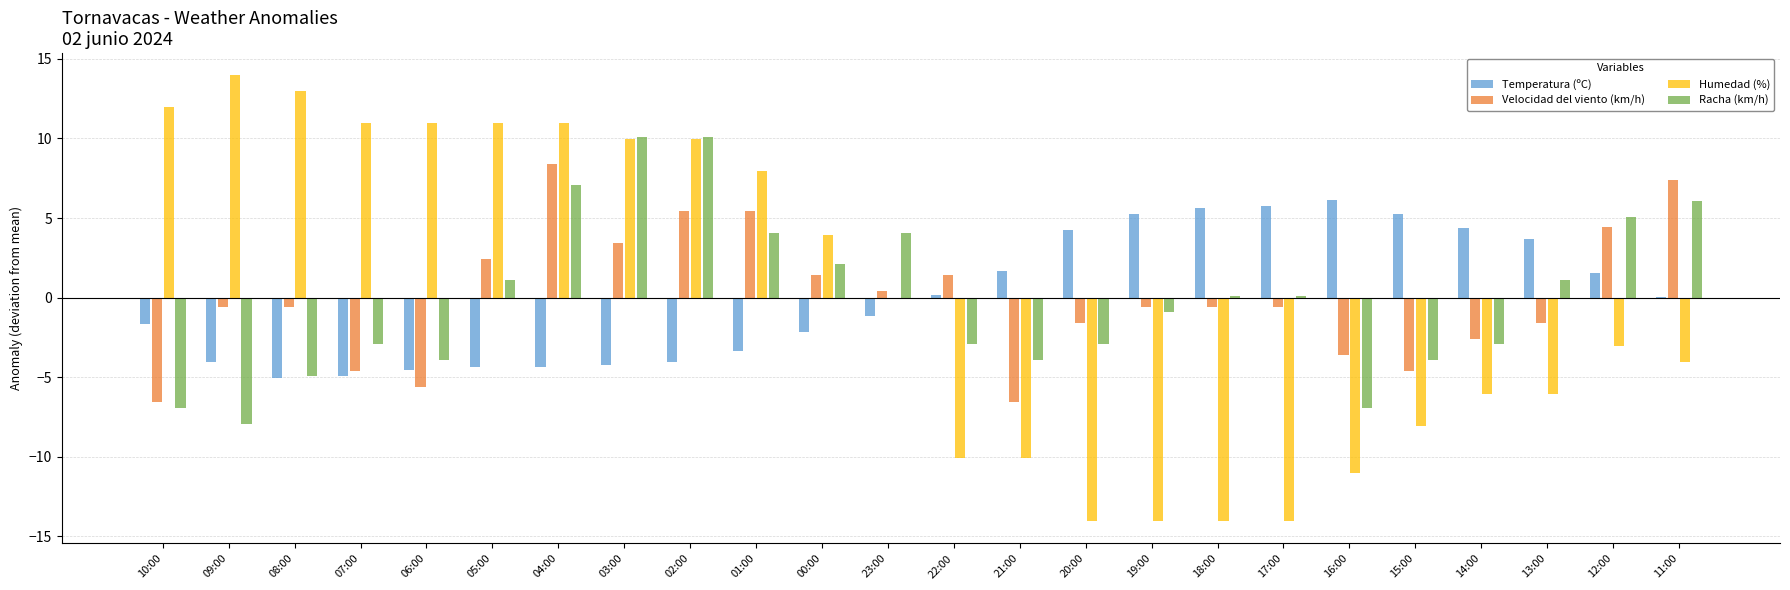

How many categories are shown in the chart?

24